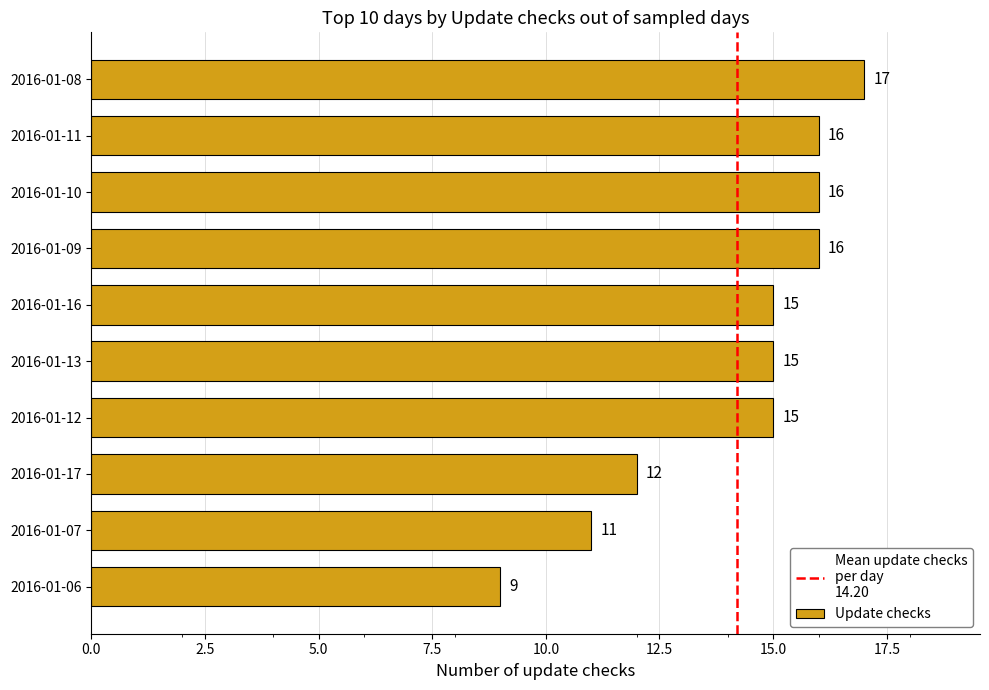

Does the chart contain any negative values?

No